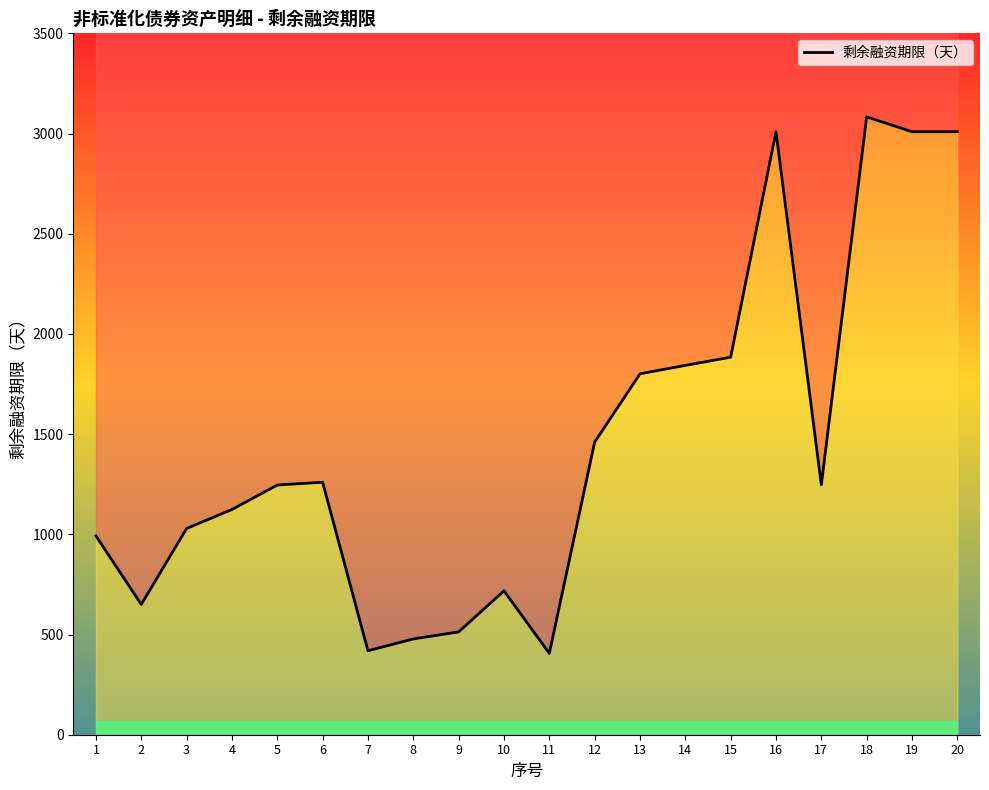

What is the greatest value displayed?

3083